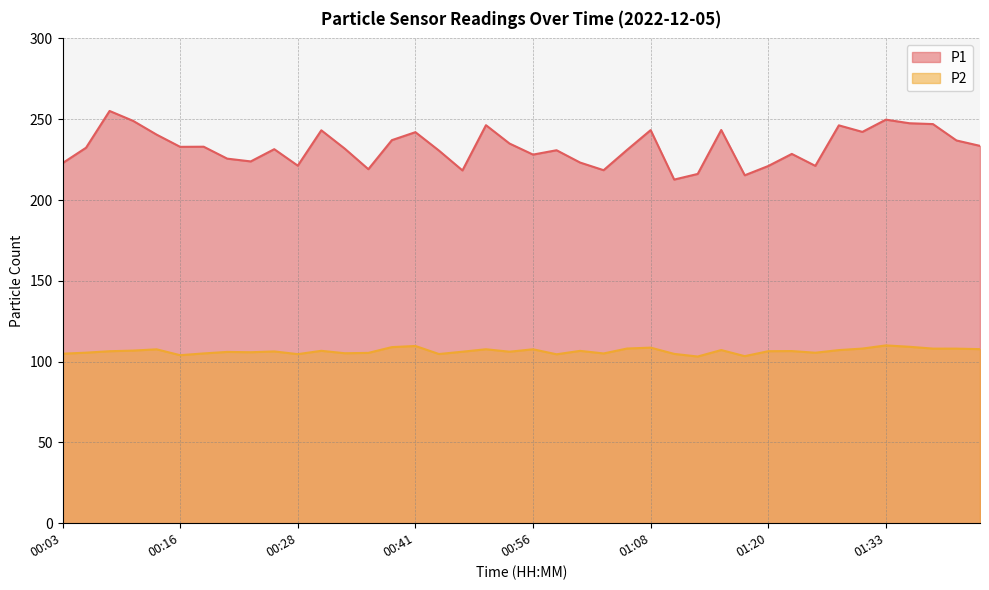

Which series has the largest total across all categories?

P1